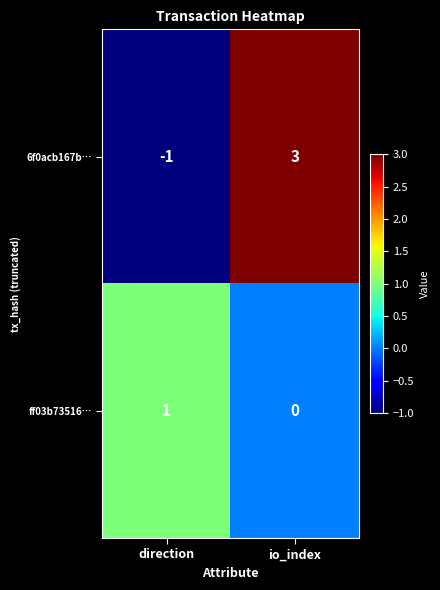

Where is 6f0acb167b… nearest to the value 1?

direction